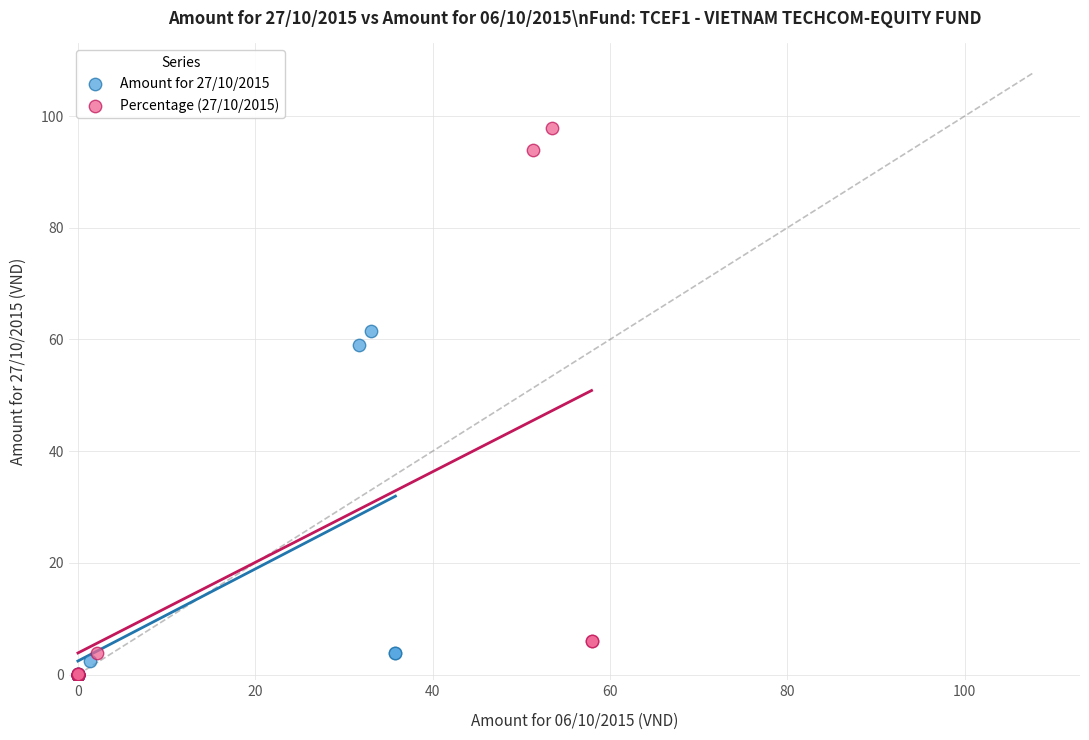

Which series has the widest spread of Y values?

Percentage (27/10/2015)